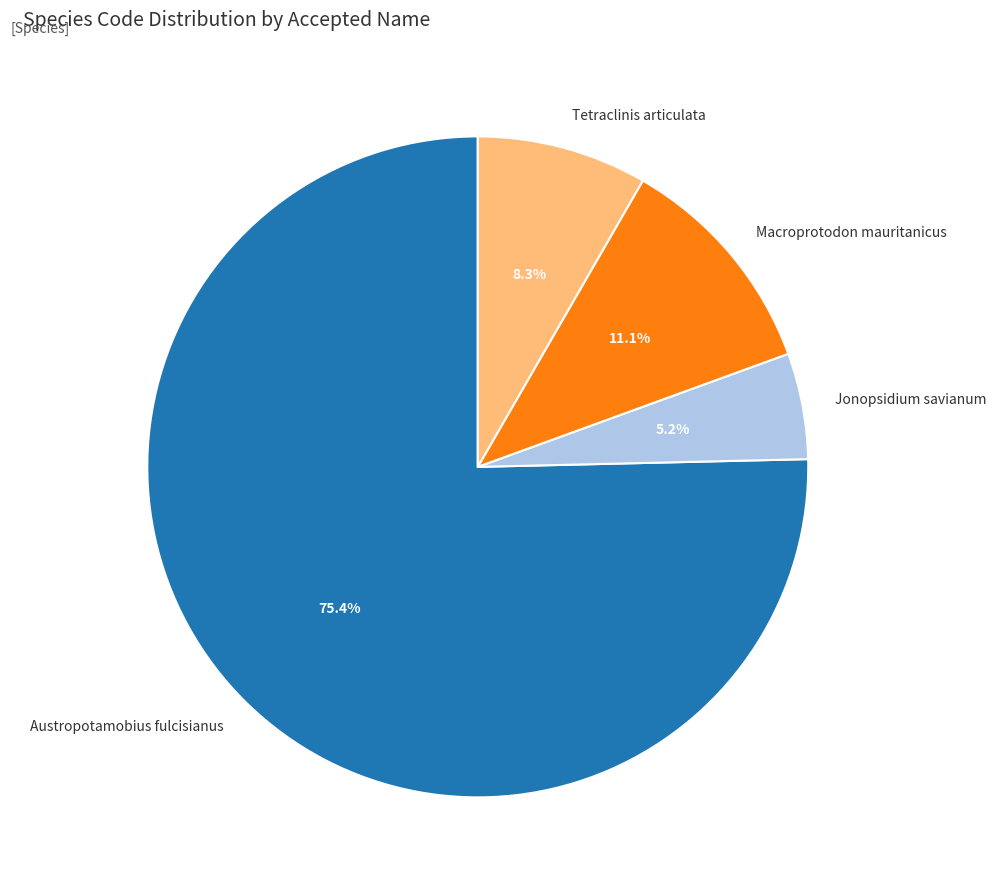

The Macroprotodon mauritanicus slice represents 11% of the pie. True or false?

True